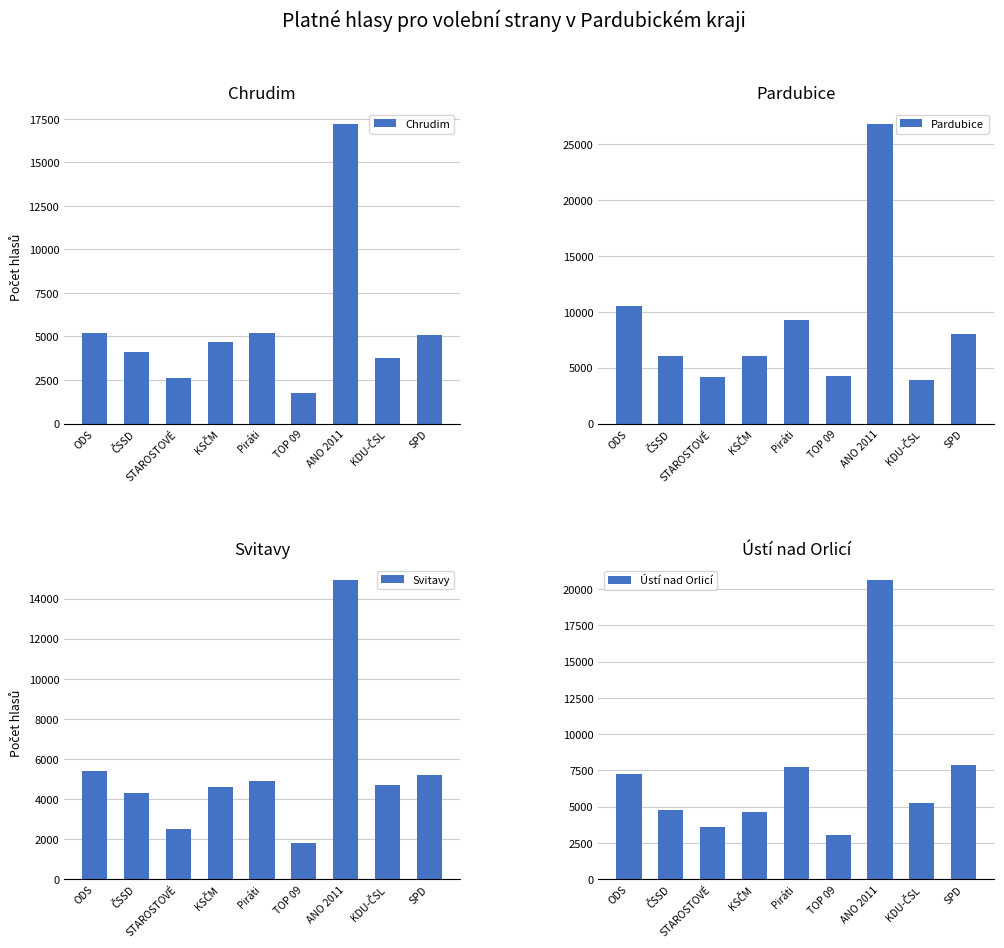

Reading left to right, transcribe all the data shown in this chart.

Chrudim: ODS=5178	ČSSD=4124	STAROSTOVÉ=2620	KSČM=4702	Piráti=5191	TOP 09=1752	ANO 2011=17187	KDU-ČSL=3743	SPD=5103
Pardubice: ODS=10524	ČSSD=6044	STAROSTOVÉ=4132	KSČM=6064	Piráti=9291	TOP 09=4262	ANO 2011=26804	KDU-ČSL=3908	SPD=8044
Svitavy: ODS=5388	ČSSD=4319	STAROSTOVÉ=2489	KSČM=4613	Piráti=4900	TOP 09=1791	ANO 2011=14932	KDU-ČSL=4681	SPD=5201
Ústí nad Orlicí: ODS=7223	ČSSD=4807	STAROSTOVÉ=3614	KSČM=4623	Piráti=7764	TOP 09=3059	ANO 2011=20628	KDU-ČSL=5267	SPD=7854